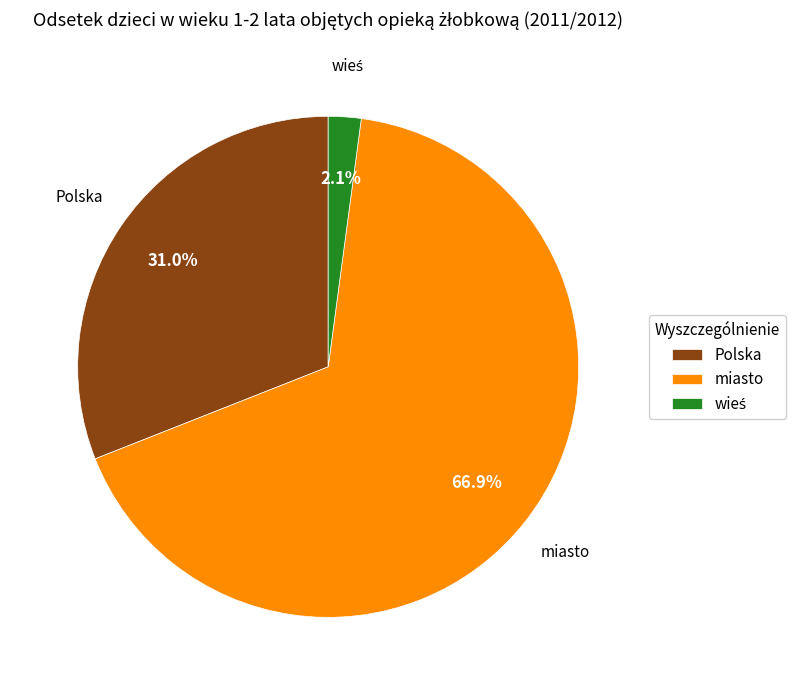

Which slice is the largest?

miasto